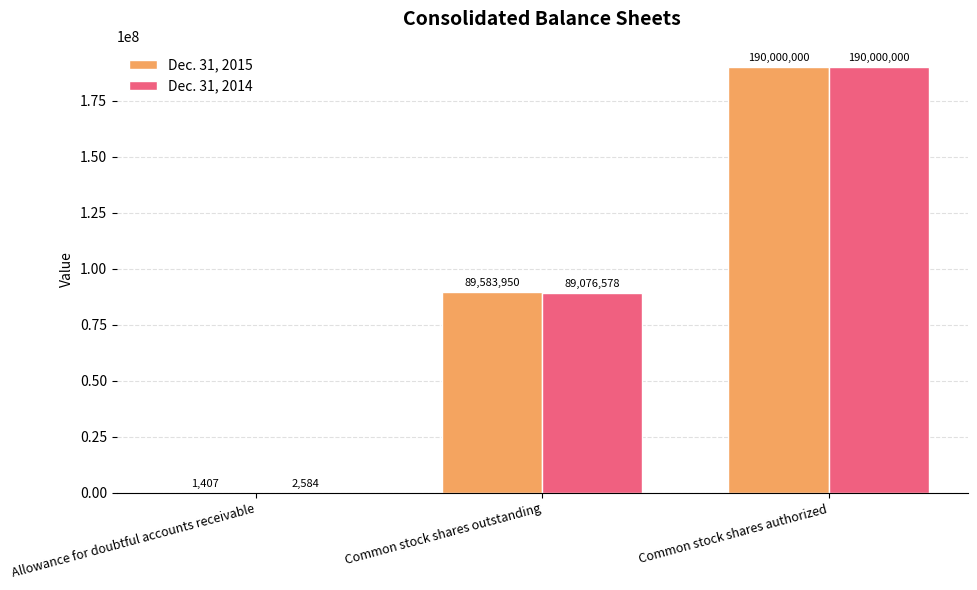

The Dec. 31, 2014 series shows 30559327 at Common stock shares outstanding. True or false?

False